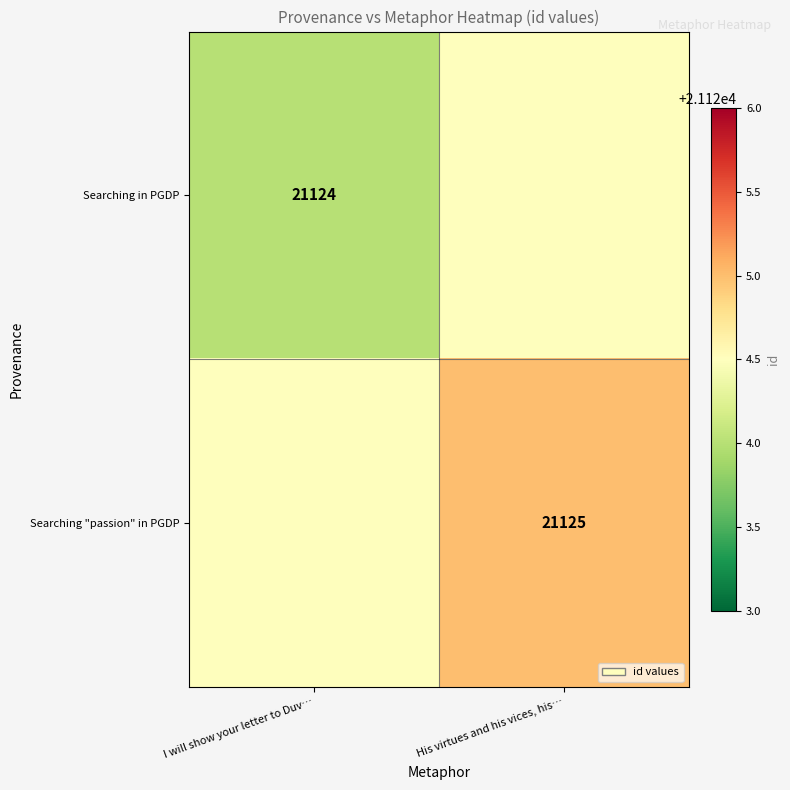

Count the number of categories in the chart.

2